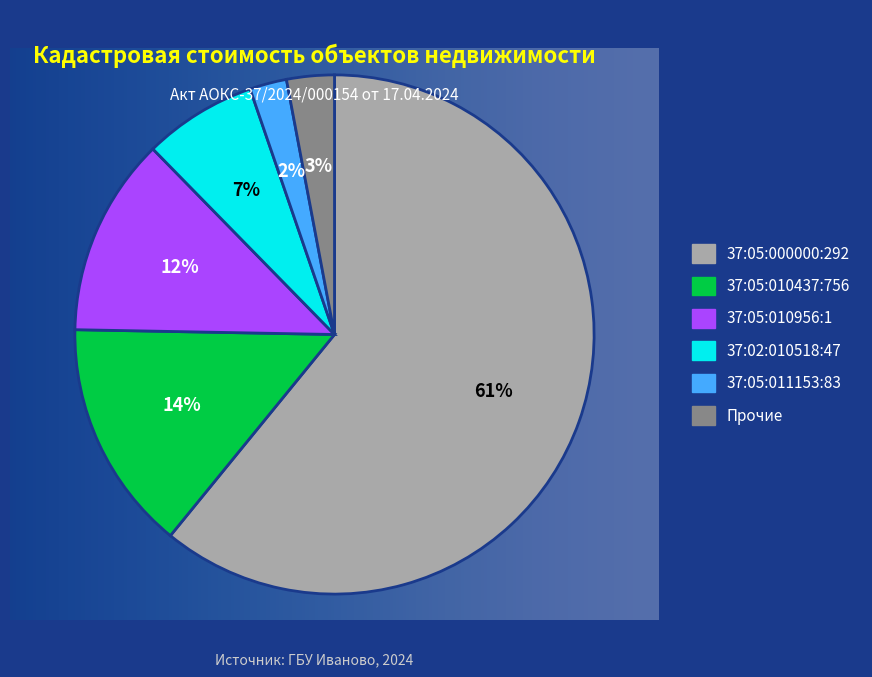

To the nearest percent, what is the average slice percentage?

17%